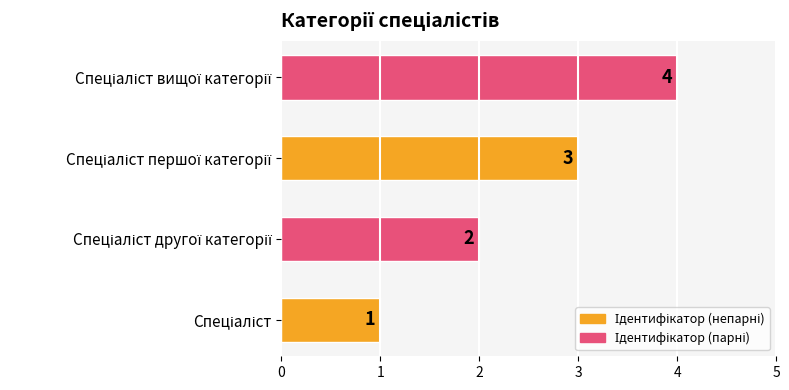

What is the difference between the maximum and second lowest values?

2